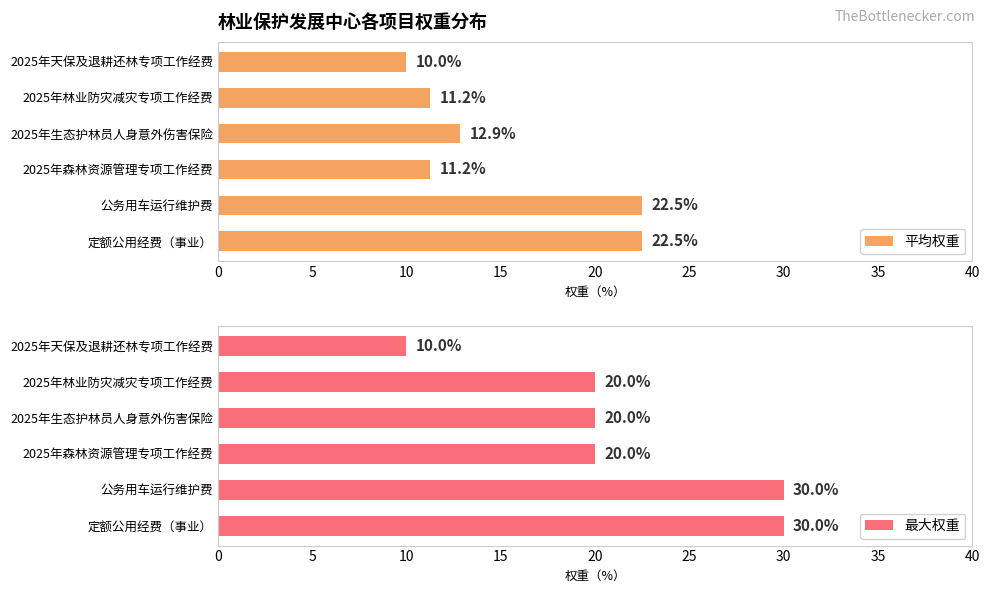

The 平均权重 series shows 10.0 at 2025年天保及退耕还林专项工作经费. True or false?

True